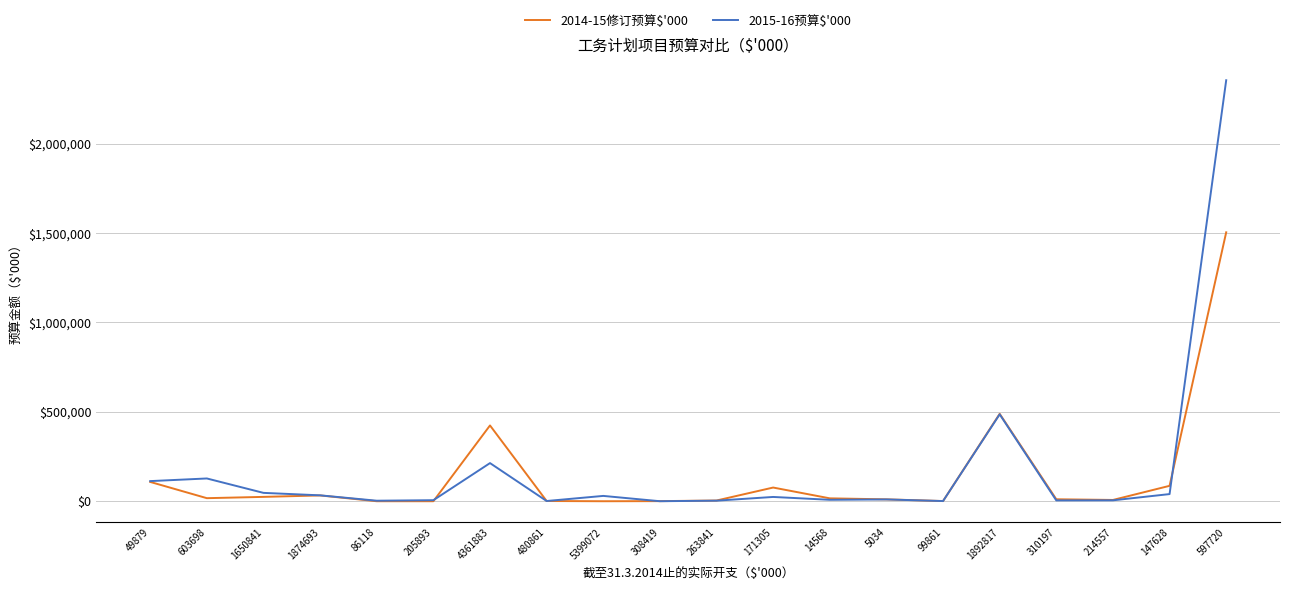

What is the spread (max minus min) of values at 86118?

2972